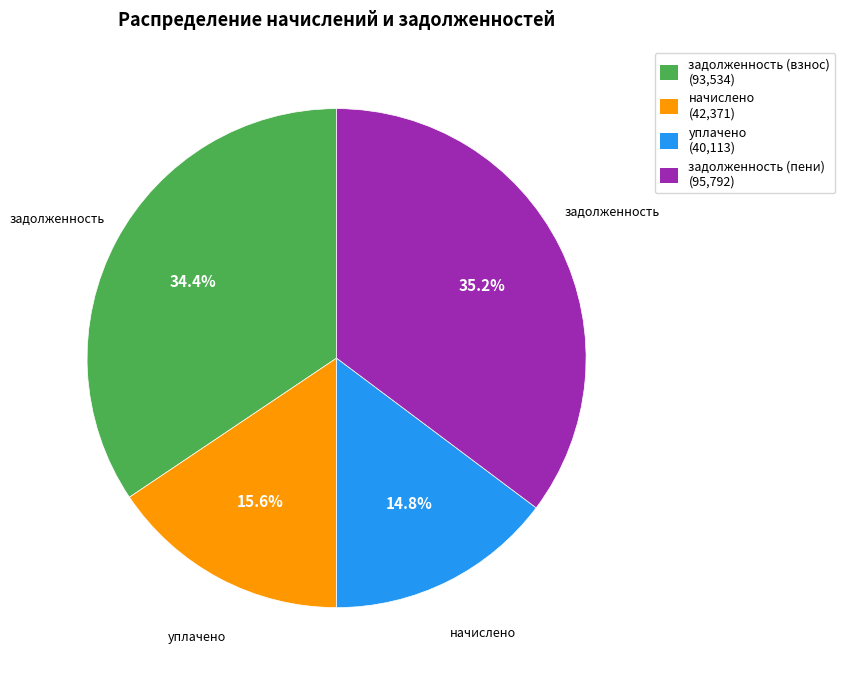

Do начислено (42,371) and уплачено (40,113) together represent more than half of the pie?

No